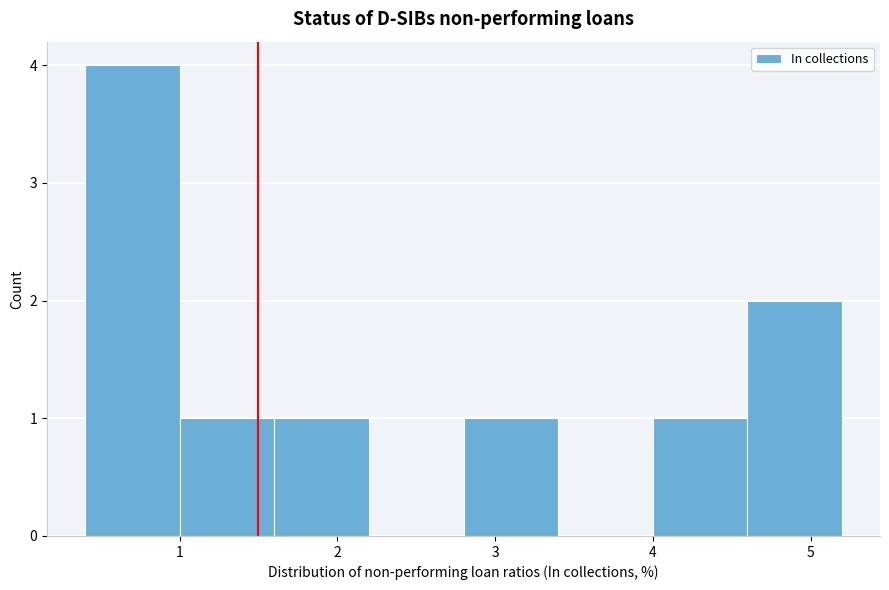

Reading left to right, transcribe this chart: for each bar, give the range it covers on the x-axis and its height. The values are not printed on the chart, so give them approximately, as read against the axis.

0.4 to 1.0: 4
1.0 to 1.6: 1
1.6 to 2.2: 1
2.2 to 2.8: 0
2.8 to 3.4: 1
3.4 to 4.0: 0
4.0 to 4.6: 1
4.6 to 5.2: 2